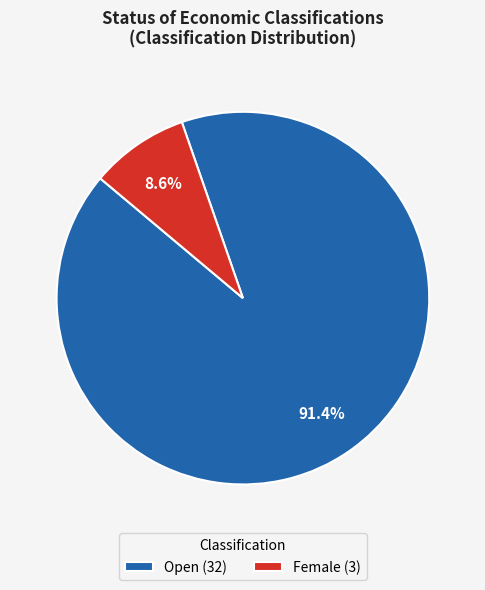

Is there any slice that represents more than half of the pie?

Yes